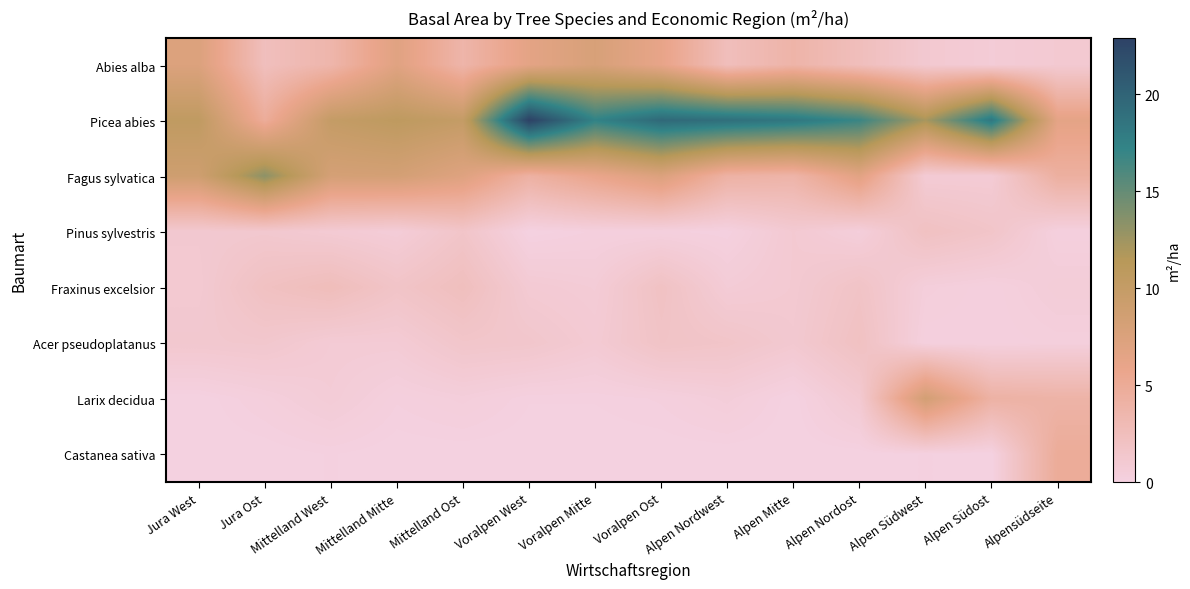

What is the total value across all series at Mittelland Ost?

26.7